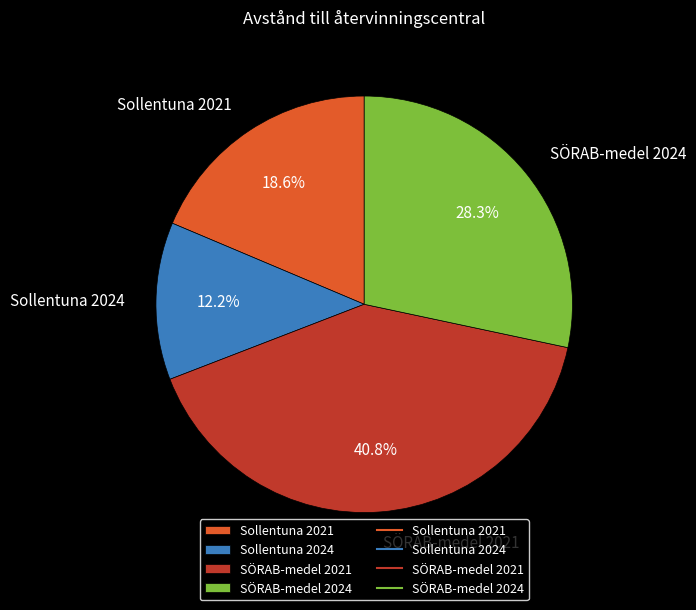

Which slice is the smallest?

Sollentuna 2024